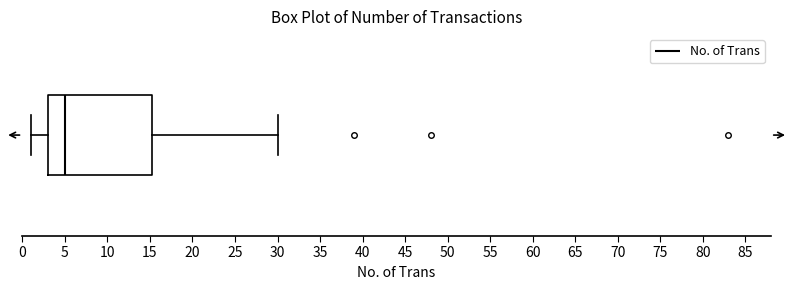

Transcribe this box plot: give where the median line is, the range the box spans, and where the two whiskers end, as read against the x-axis. The values are not printed on the chart, so give them approximately, as read against the axis.

median 5.0, box 3.0 to 15.5, whiskers 1.0 to 30.0